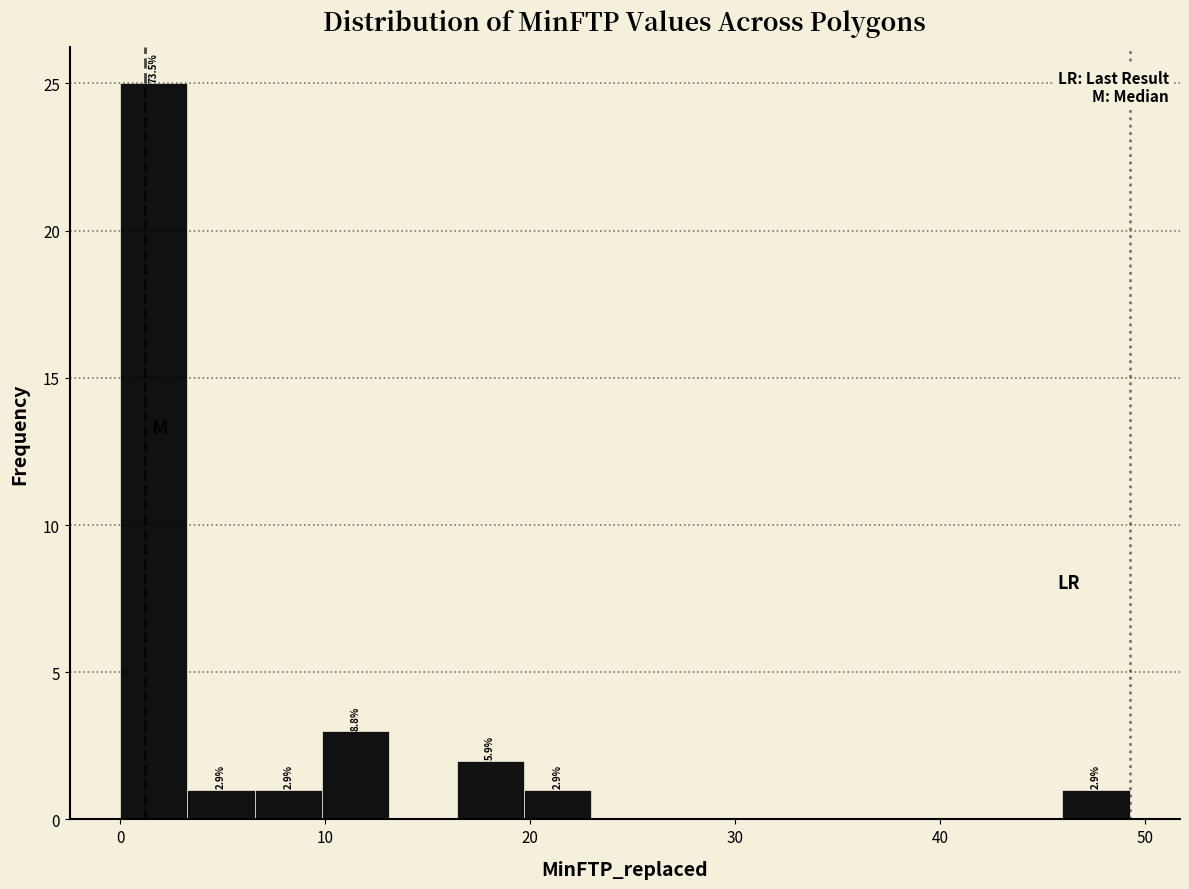

Around what value on the x-axis is the tallest bar? Give the approximate position of its centre, as read against the axis.

2